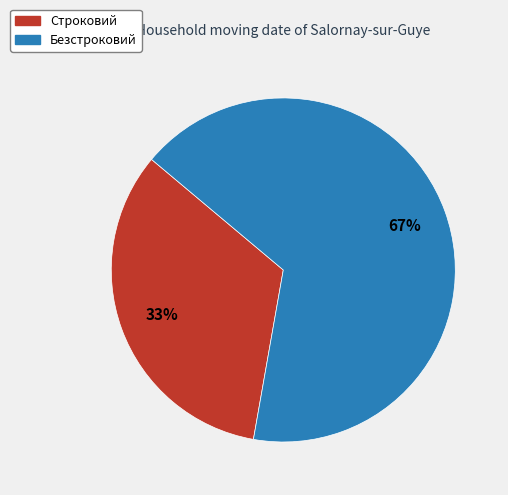

To the nearest percent, what portion does Безстроковий represent?

67%